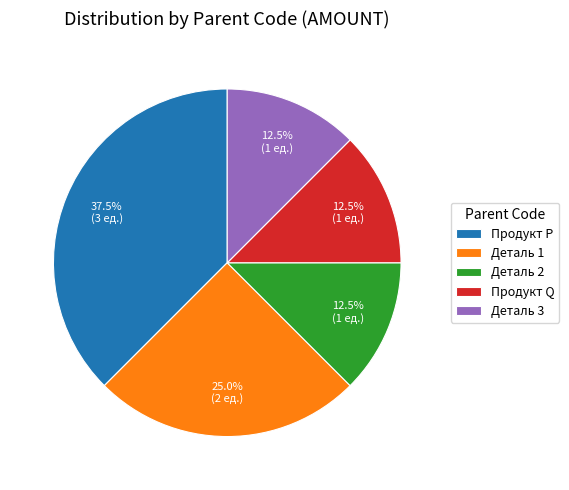

How much of the chart is everything except Деталь 1?

75.0%